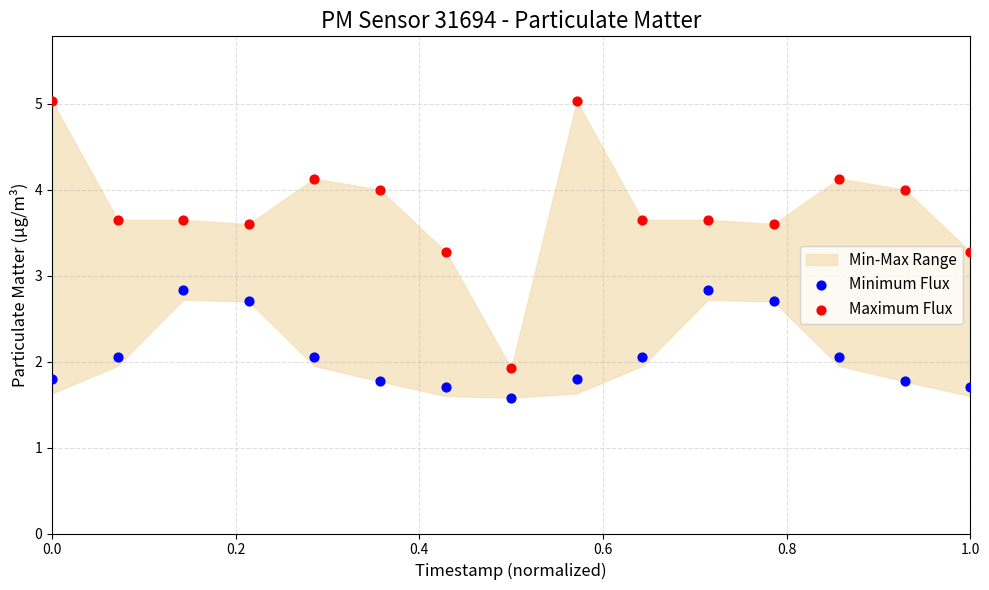

Which series reaches the minimum Y coordinate?

Minimum Flux